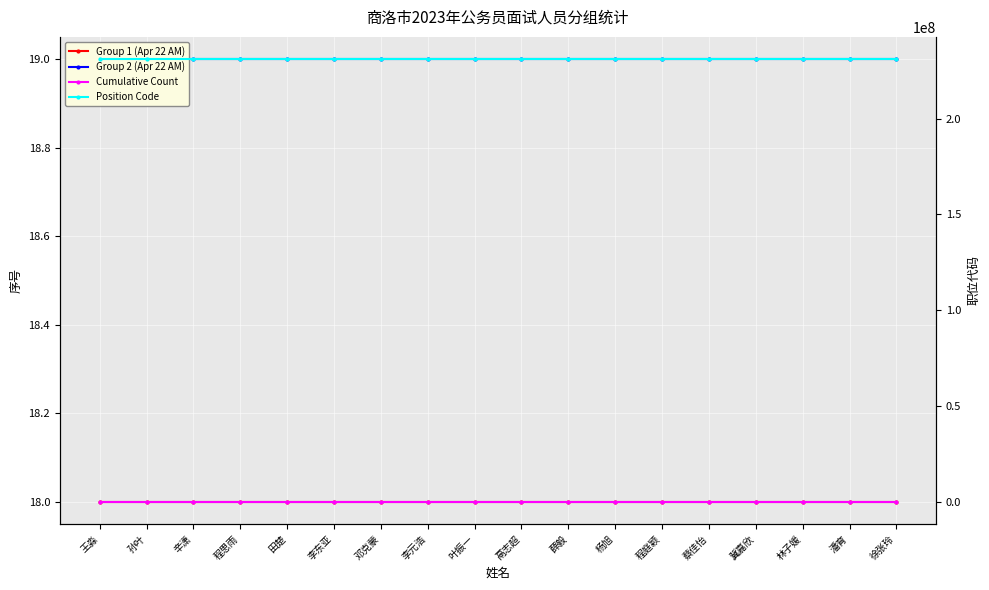

Rank the series at 林子媛 from highest to lowest value.

Position Code, Group 2 (Apr 22 AM), Group 1 (Apr 22 AM), Cumulative Count